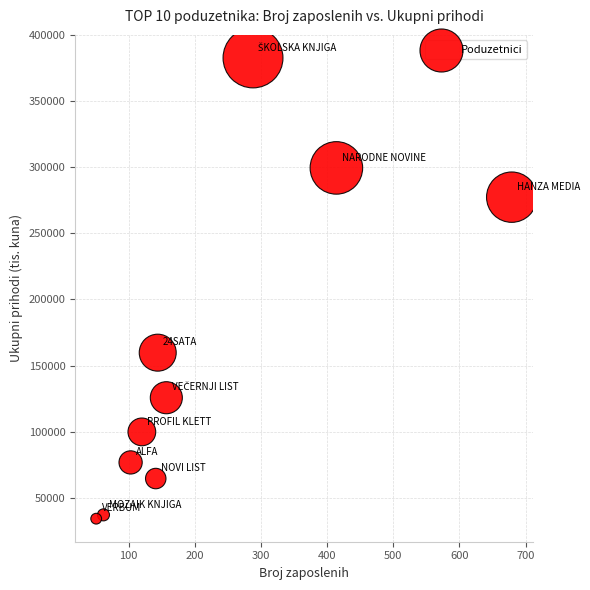

What Y value in the scatter plot is closest to 208426?

159732.9